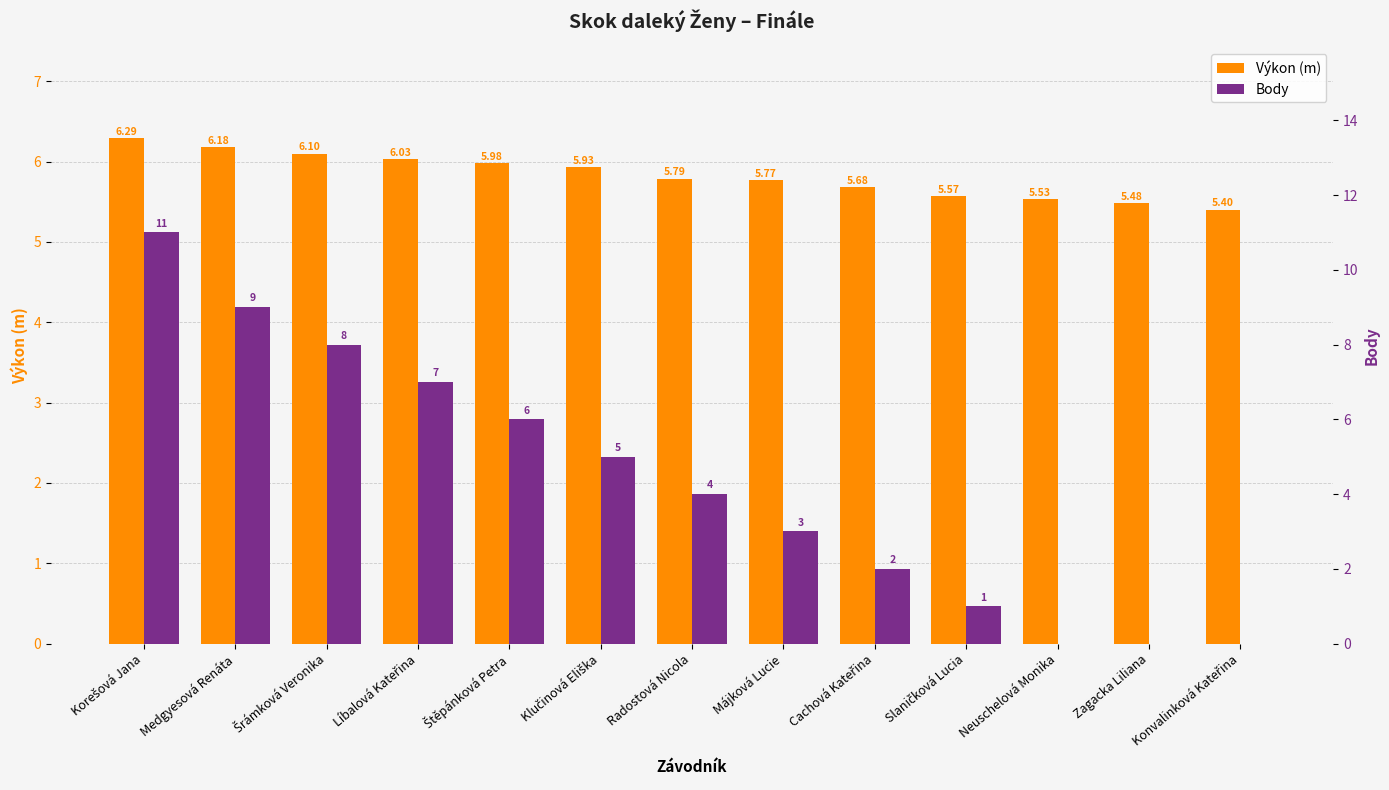

Where is Body nearest to the value 5?

Klučinová Eliška